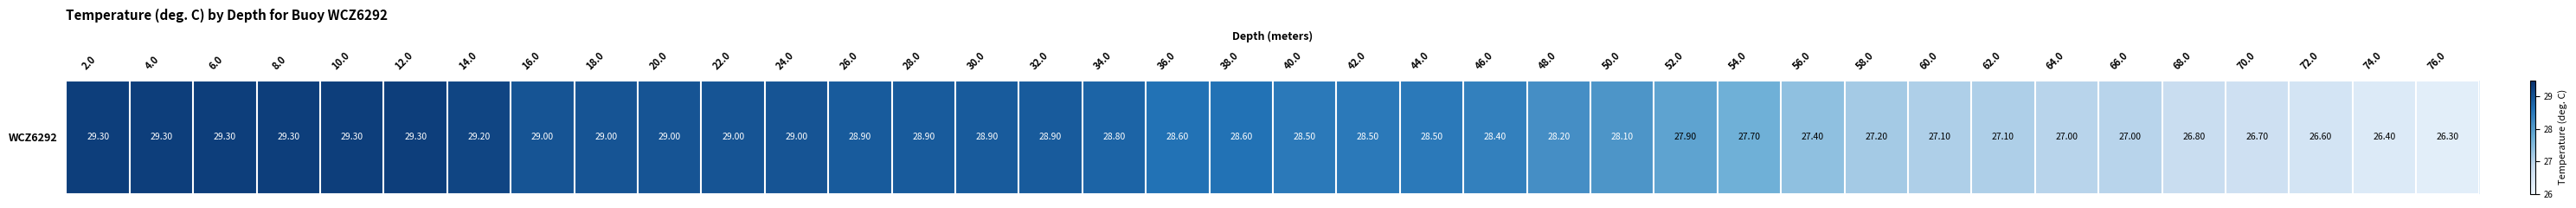

True or false: the data shows 26.6 at 72.0.

True